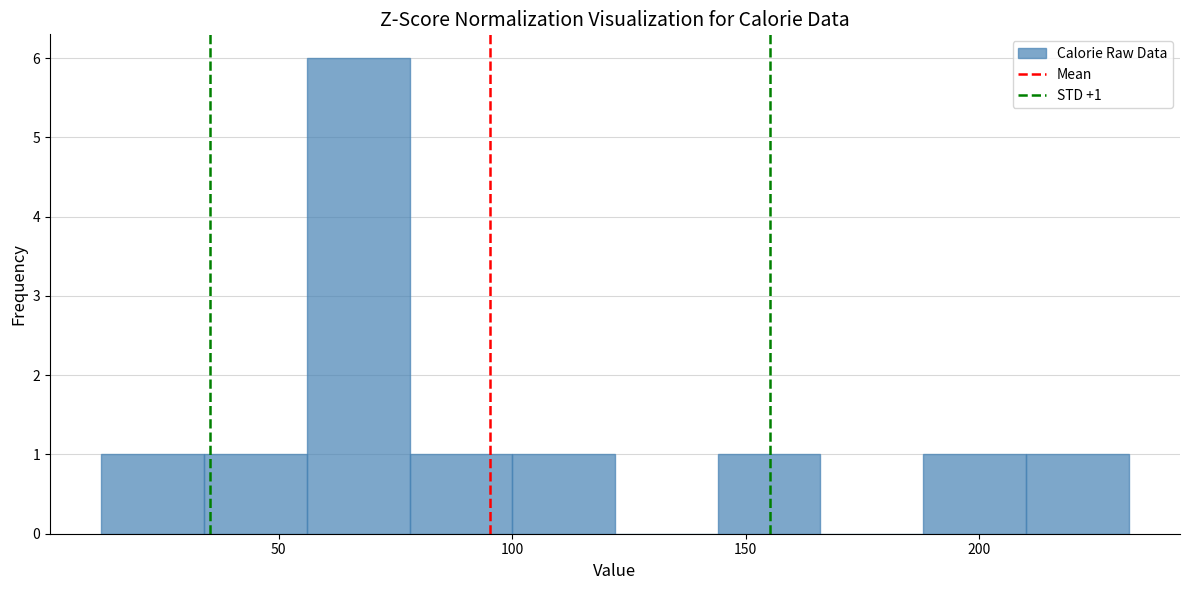

Which range on the x-axis has the tallest bar?

56 to 78